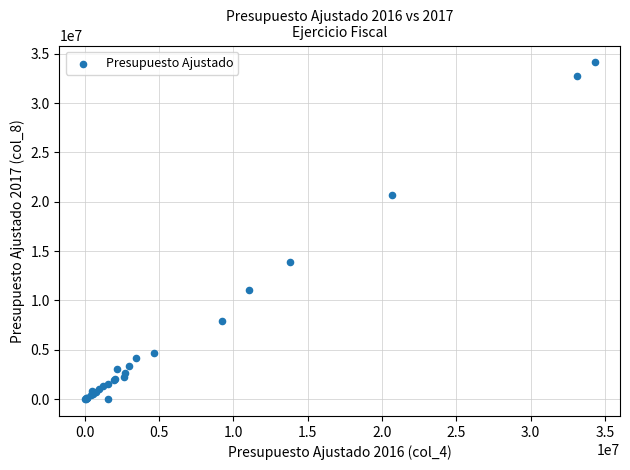

What Y value in the scatter plot is closest to 17065643?

13864344.1